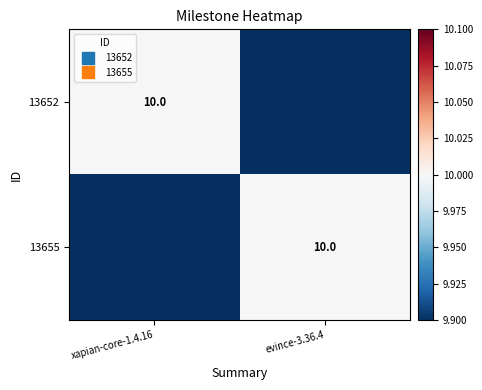

At which category is the sum across all series the highest?

xapian-core-1.4.16